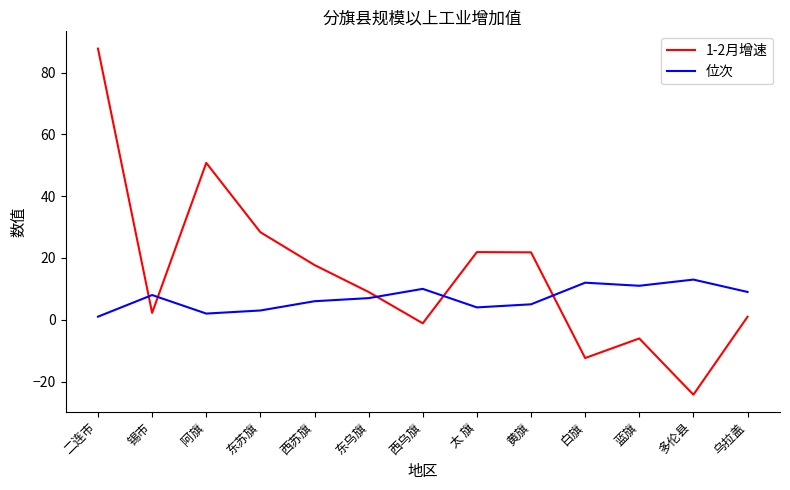

Rank the series at 白旗 from lowest to highest value.

1-2月增速, 位次